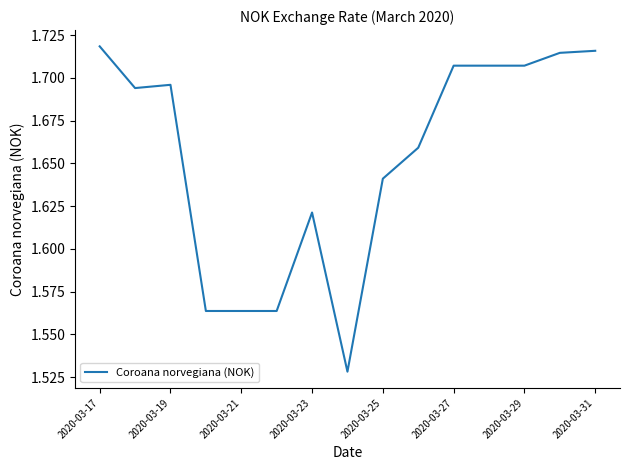

Does the chart display data point markers on the line(s)?

No